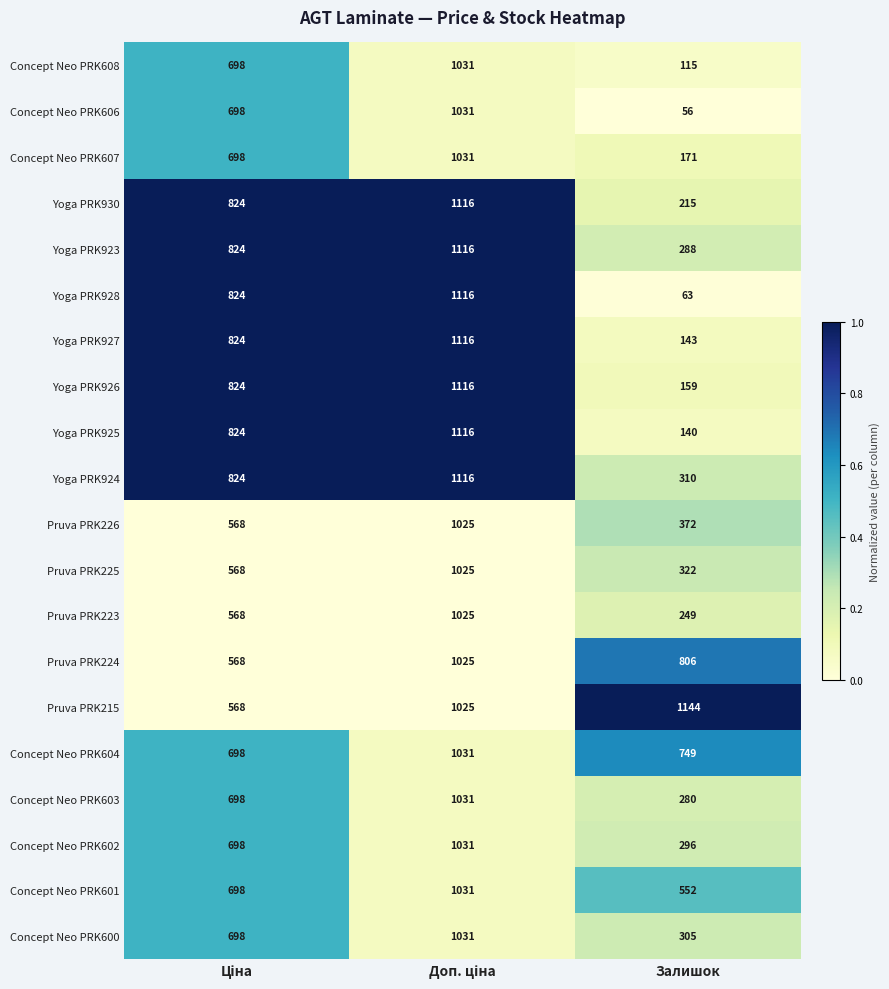

Which series has the widest spread of values?

Yoga PRK928